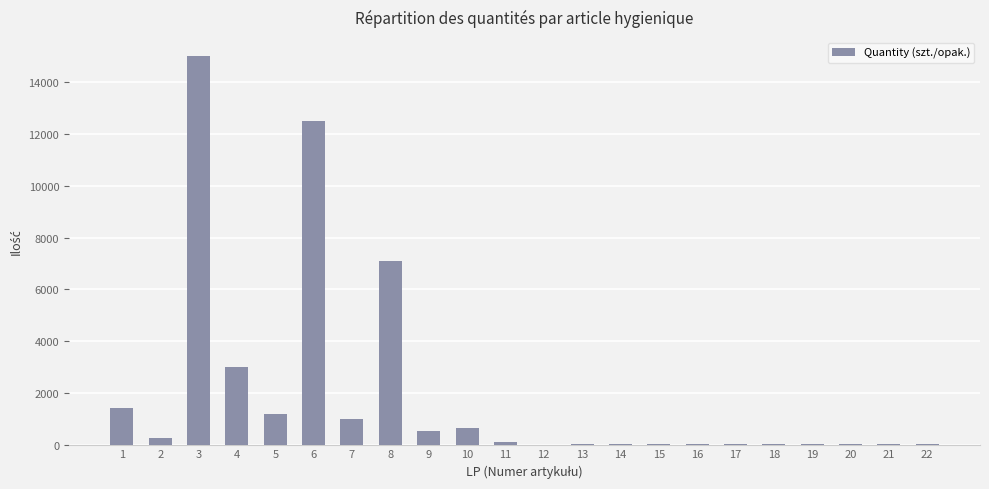

What is the greatest value displayed?

15000